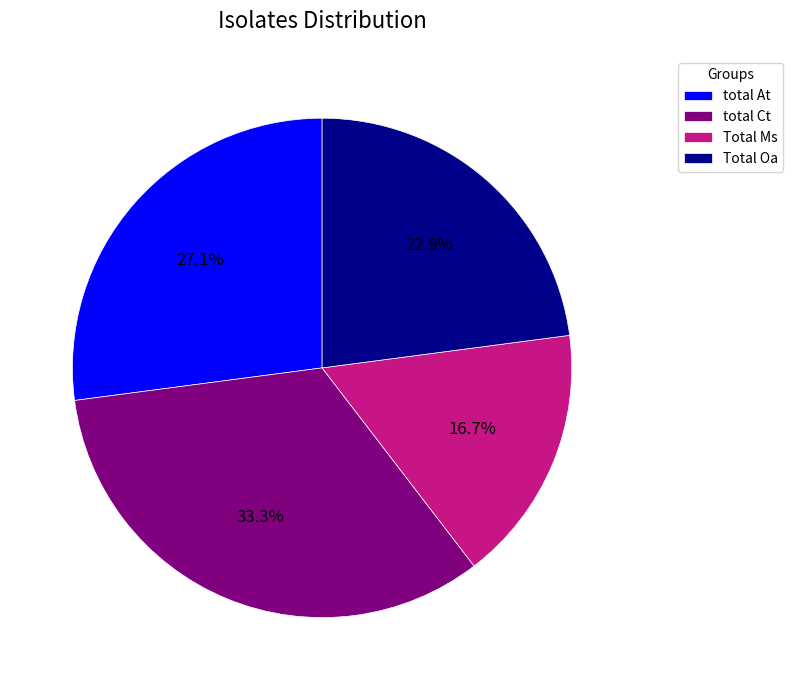

How many slices are in this pie chart?

4